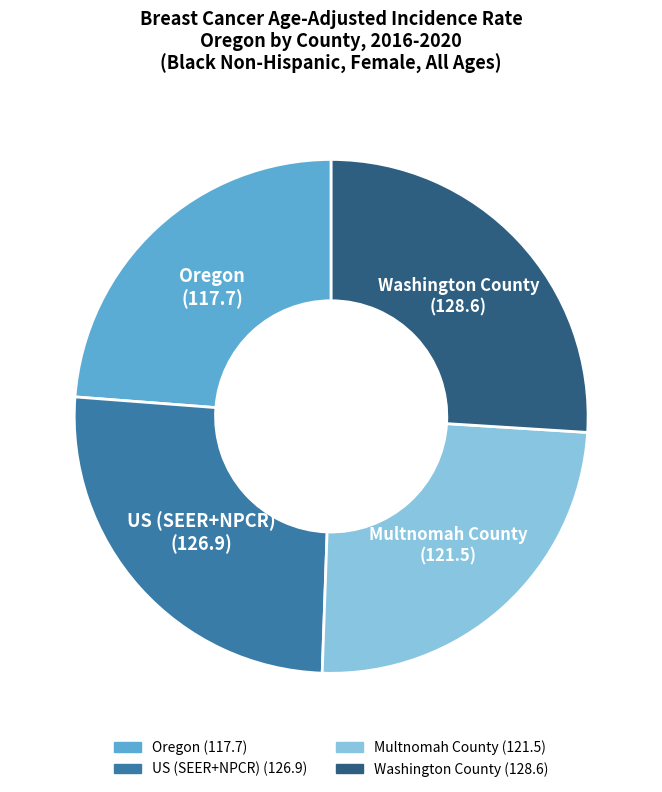

What is the smallest slice in the pie chart?

Oregon